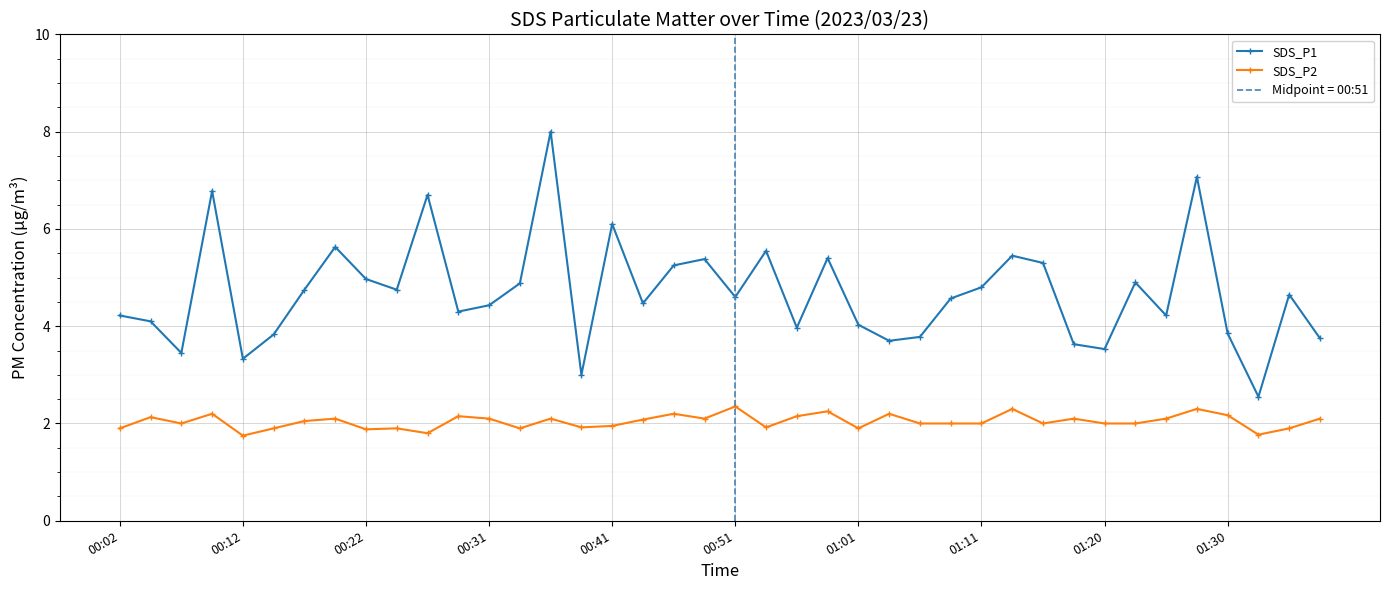

True or false: SDS_P1 has more than 2 points higher than both neighbors.

True